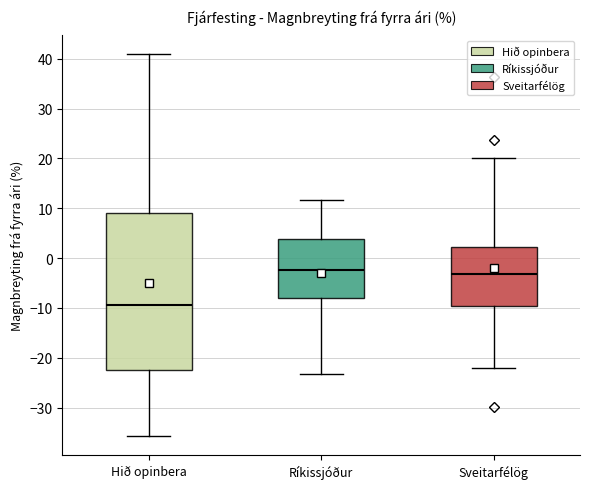

Reading left to right, read every box against the y-axis: the position of its median line, the range the box covers, and the ends of its whiskers. The values are not printed on the chart, so give them approximately, as read against the axis.

Hið opinbera: median -10, box -22 to 9, whiskers -36 to 41
Ríkissjóður: median -2, box -8 to 4, whiskers -23 to 12
Sveitarfélög: median -3, box -10 to 2, whiskers -22 to 20